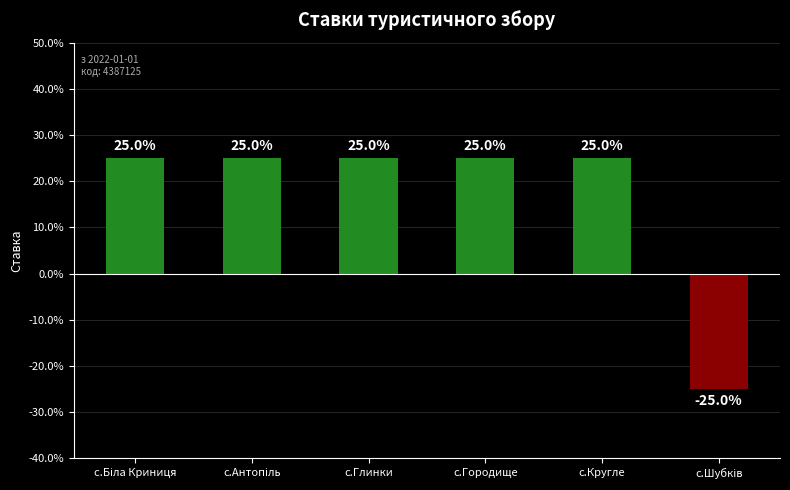

Are the bars horizontal?

No